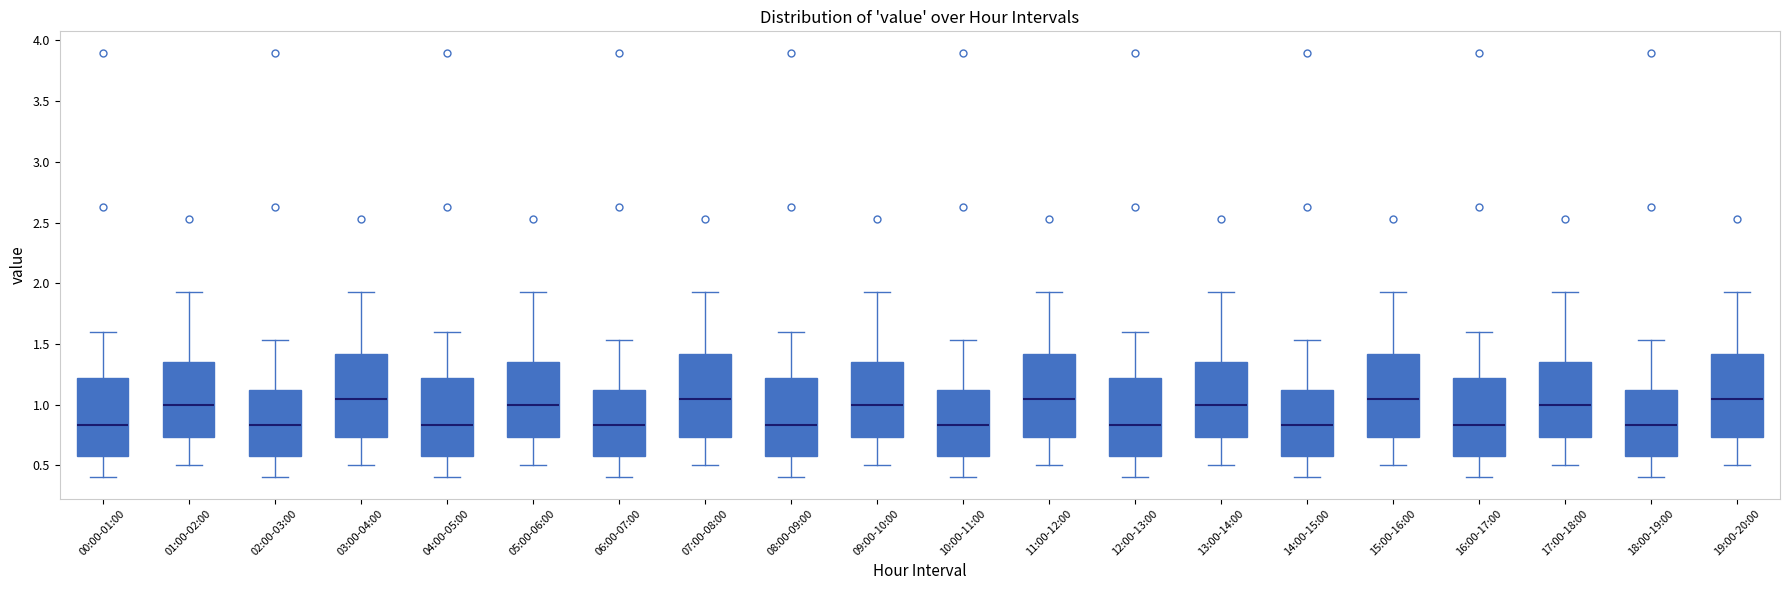

Reading left to right, read every box against the y-axis: the position of its median line, the range the box covers, and the ends of its whiskers. The values are not printed on the chart, so give them approximately, as read against the axis.

00:00-01:00: median 0.85, box 0.60 to 1.20, whiskers 0.40 to 1.60
01:00-02:00: median 1.00, box 0.75 to 1.35, whiskers 0.50 to 1.95
02:00-03:00: median 0.85, box 0.60 to 1.10, whiskers 0.40 to 1.55
03:00-04:00: median 1.05, box 0.75 to 1.40, whiskers 0.50 to 1.95
04:00-05:00: median 0.85, box 0.60 to 1.20, whiskers 0.40 to 1.60
05:00-06:00: median 1.00, box 0.75 to 1.35, whiskers 0.50 to 1.95
06:00-07:00: median 0.85, box 0.60 to 1.10, whiskers 0.40 to 1.55
07:00-08:00: median 1.05, box 0.75 to 1.40, whiskers 0.50 to 1.95
08:00-09:00: median 0.85, box 0.60 to 1.20, whiskers 0.40 to 1.60
09:00-10:00: median 1.00, box 0.75 to 1.35, whiskers 0.50 to 1.95
10:00-11:00: median 0.85, box 0.60 to 1.10, whiskers 0.40 to 1.55
11:00-12:00: median 1.05, box 0.75 to 1.40, whiskers 0.50 to 1.95
12:00-13:00: median 0.85, box 0.60 to 1.20, whiskers 0.40 to 1.60
13:00-14:00: median 1.00, box 0.75 to 1.35, whiskers 0.50 to 1.95
14:00-15:00: median 0.85, box 0.60 to 1.10, whiskers 0.40 to 1.55
15:00-16:00: median 1.05, box 0.75 to 1.40, whiskers 0.50 to 1.95
16:00-17:00: median 0.85, box 0.60 to 1.20, whiskers 0.40 to 1.60
17:00-18:00: median 1.00, box 0.75 to 1.35, whiskers 0.50 to 1.95
18:00-19:00: median 0.85, box 0.60 to 1.10, whiskers 0.40 to 1.55
19:00-20:00: median 1.05, box 0.75 to 1.40, whiskers 0.50 to 1.95